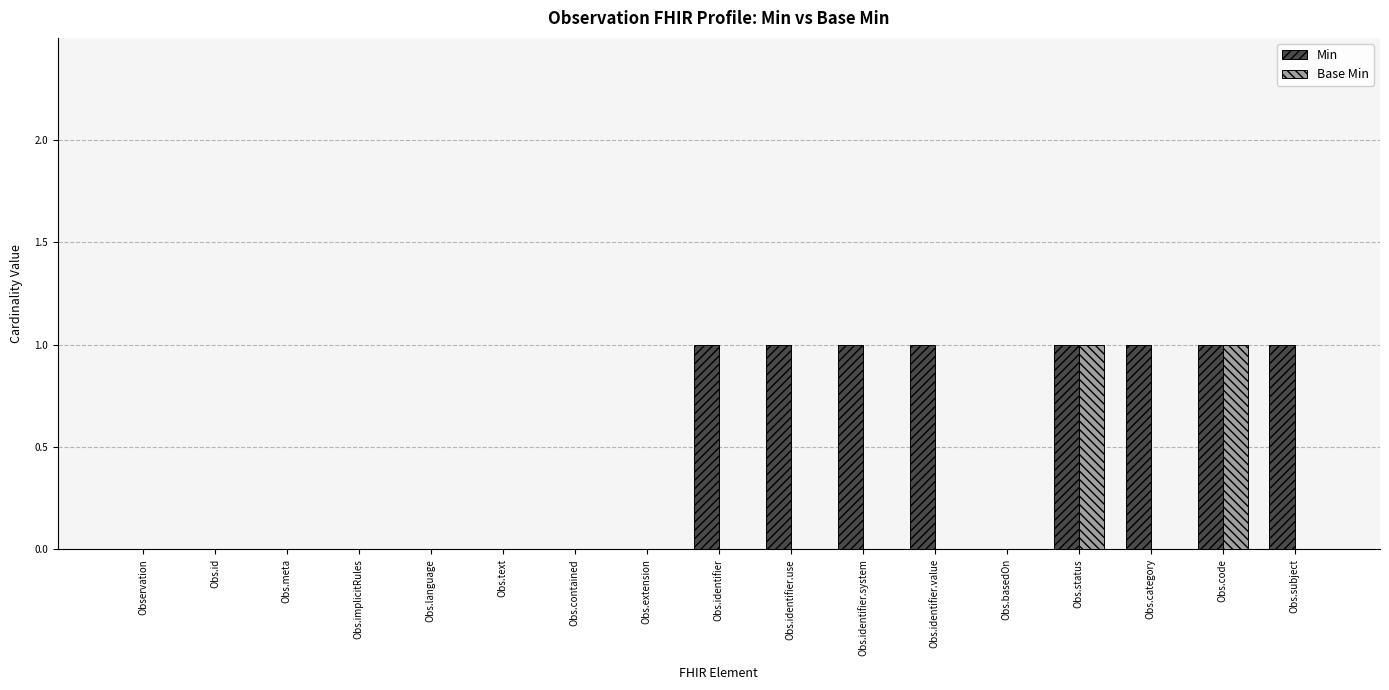

Between Obs.text and Obs.identifier.system, which series saw the biggest shift?

Min